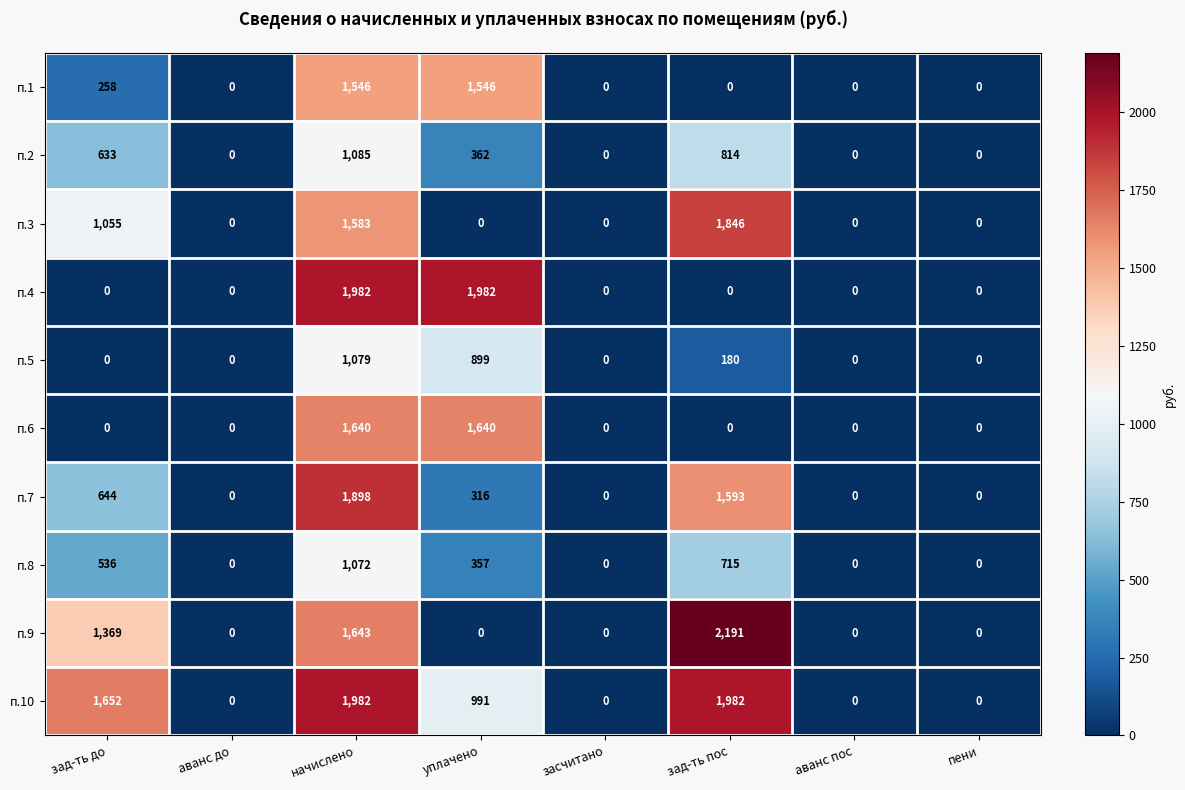

What is the difference between the п.8 values at уплачено and начислено?

715